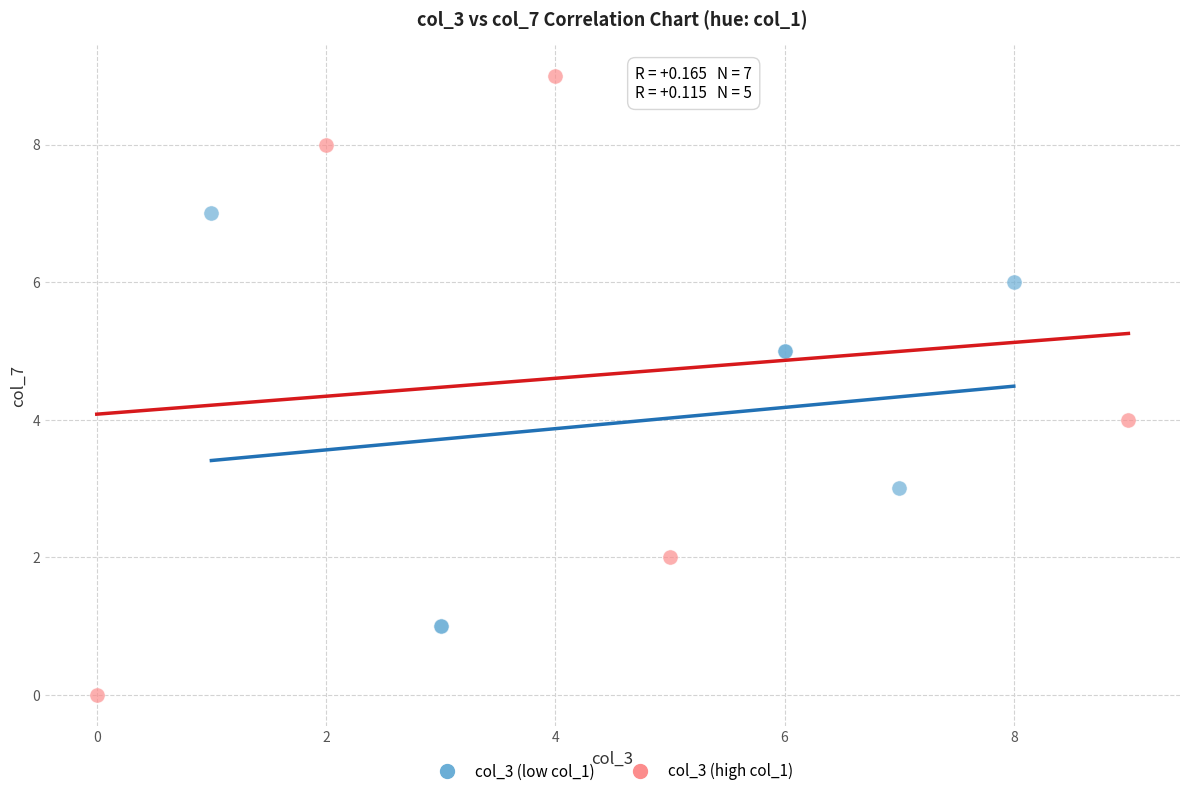

Which series has the widest spread of Y values?

col_3 (high col_1)